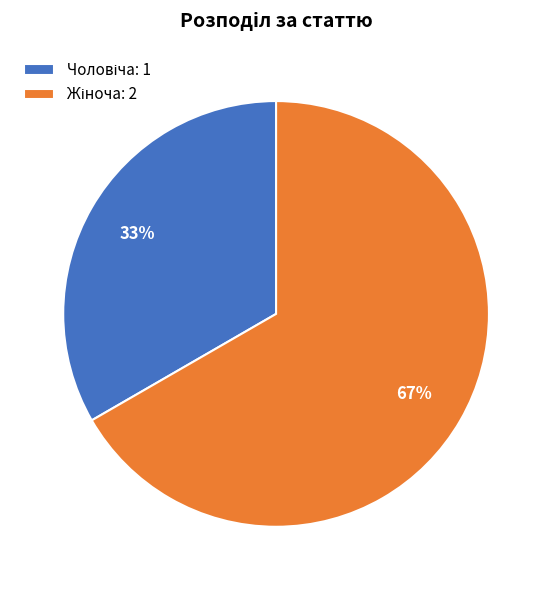

To the nearest percent, what is the average slice percentage?

50%